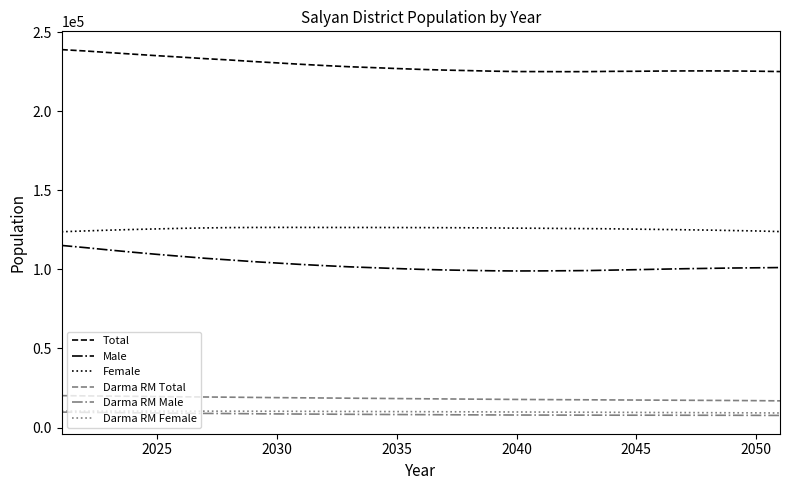

What is the difference between the second highest and second lowest values in the Male series?

14695